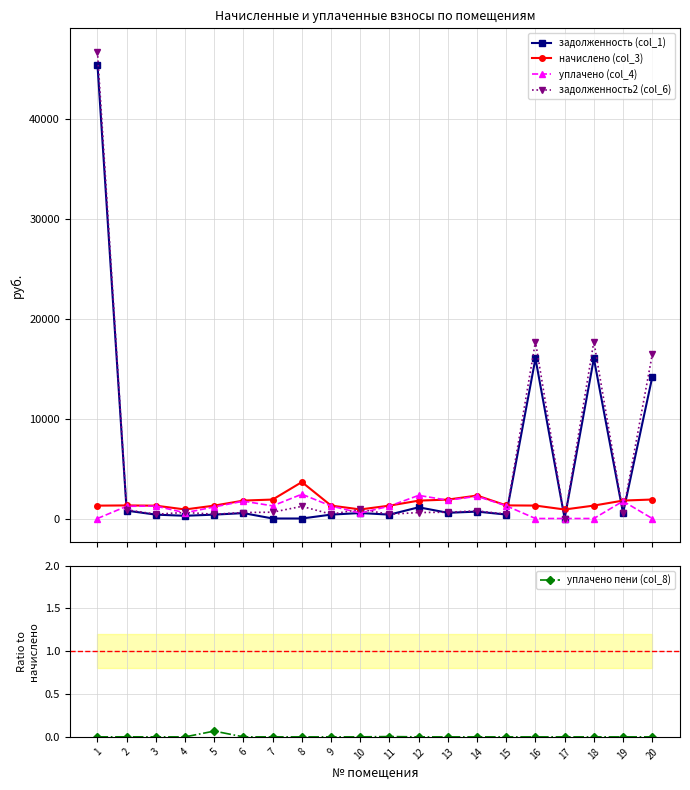

Rank the series by their maximum value, from lowest to highest.

уплачено пени (col_8), уплачено (col_4), начислено (col_3), задолженность (col_1), задолженность2 (col_6)